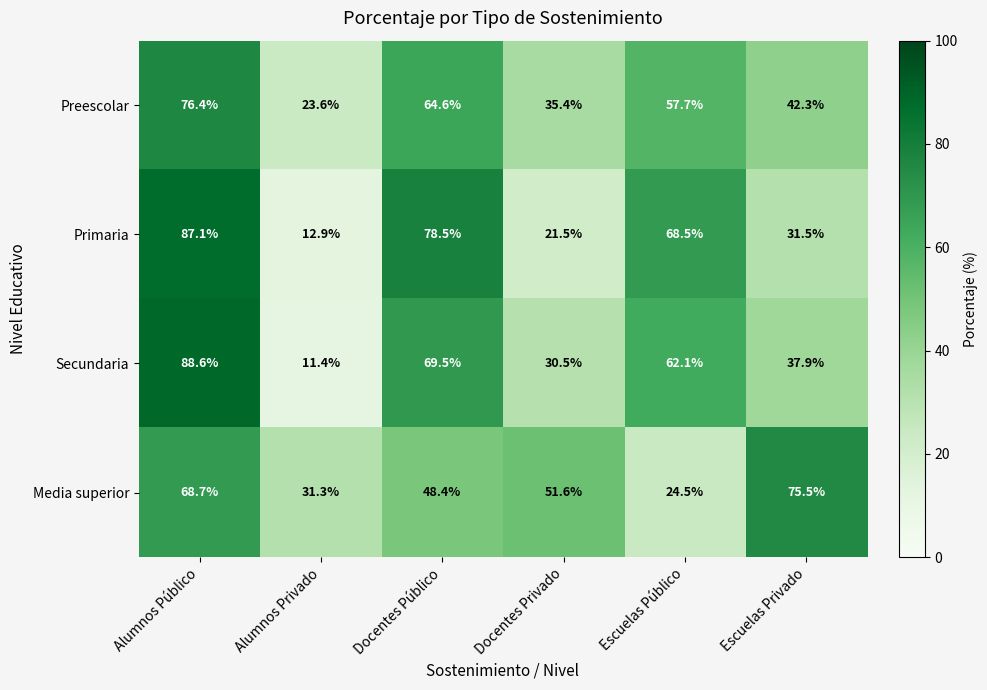

What is the sum of all Primaria values?

300.0